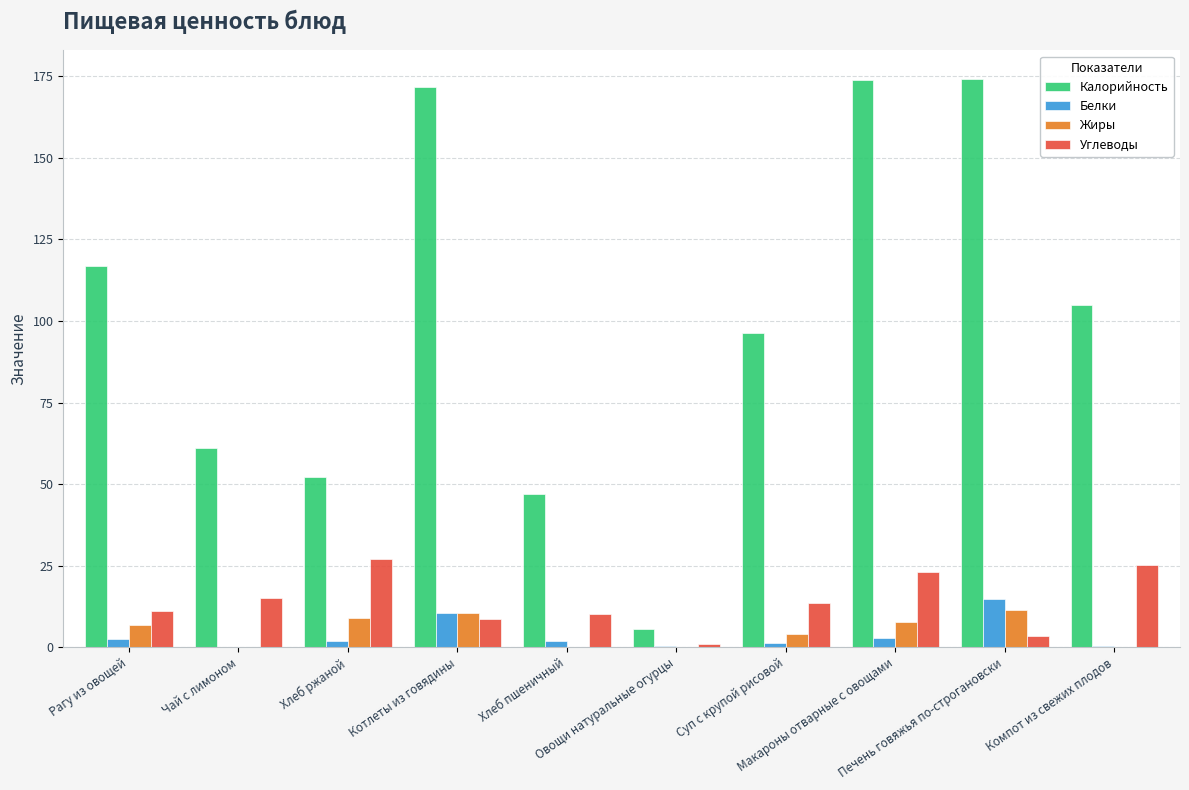

Does the chart contain stacked bars?

No